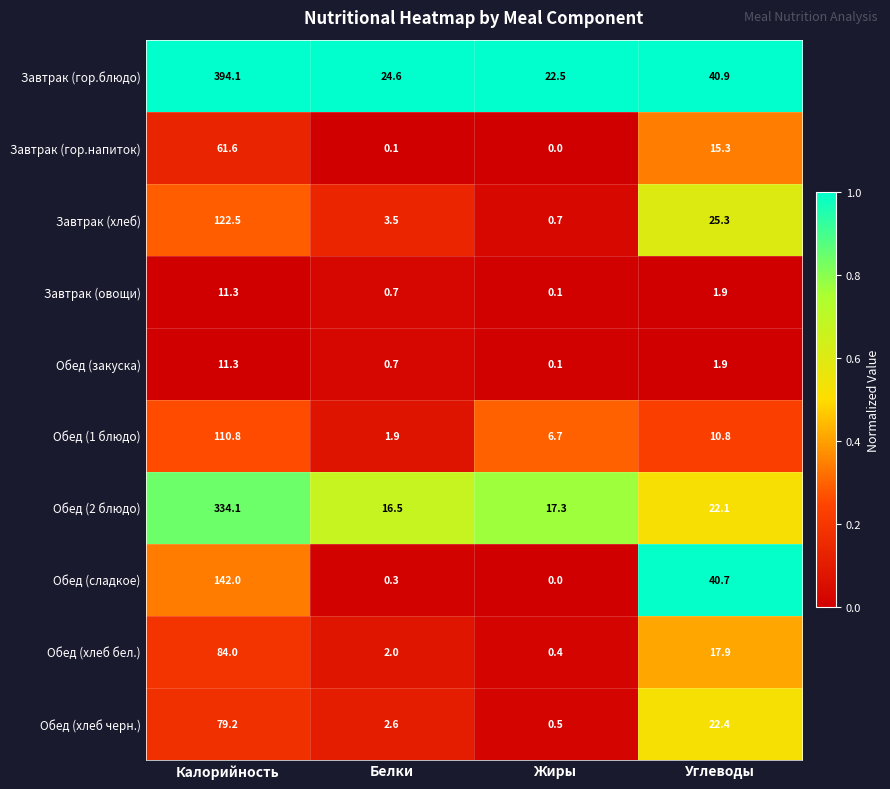

List the labels in order of Обед (1 блюдо) value, smallest first.

Белки, Жиры, Углеводы, Калорийность